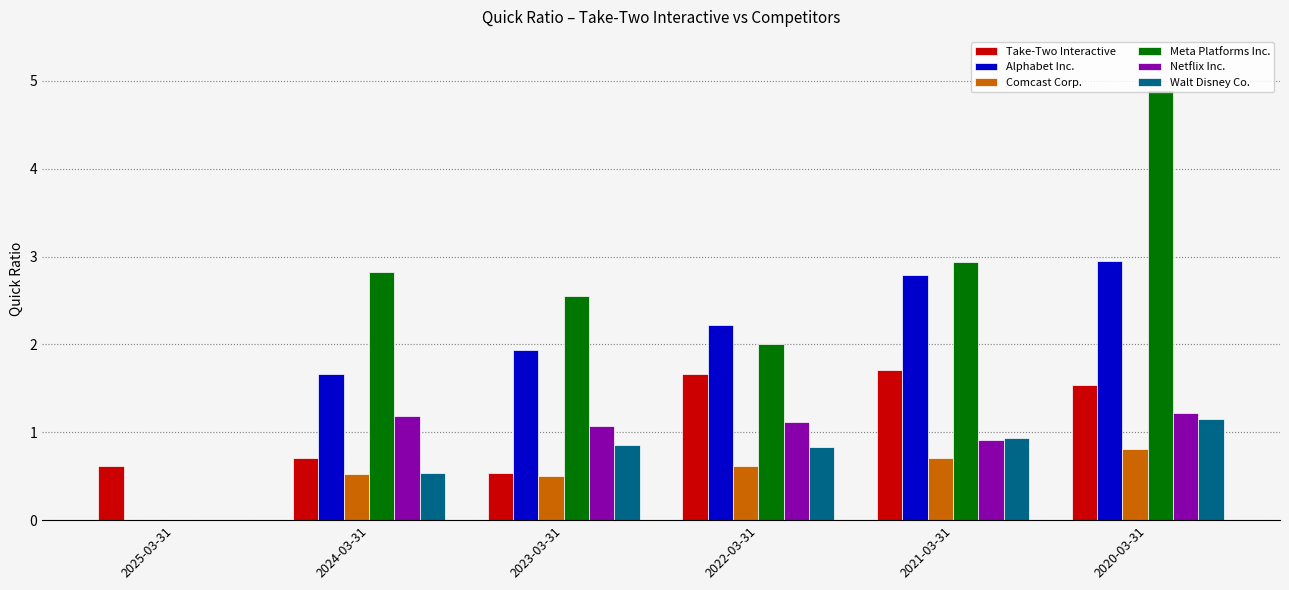

What is the approximate value of Netflix Inc. at 2022-03-31?

1.1